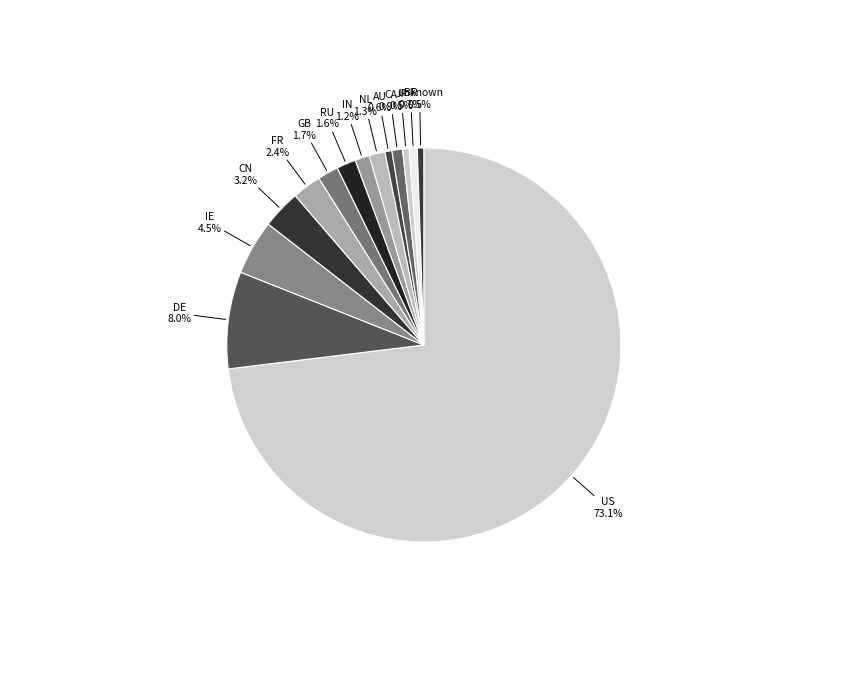

Count the number of slices in the pie.

14